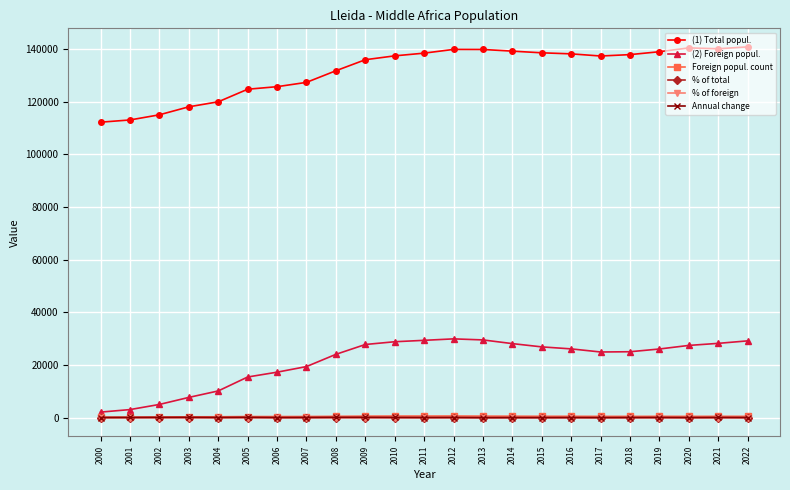

What is the greatest value displayed?

140797.0